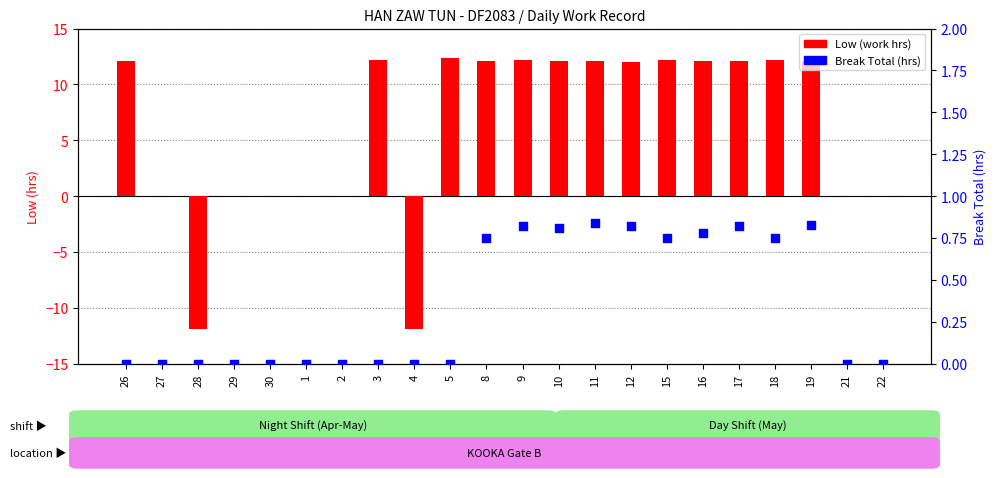

At which category is the sum across all series the highest?

9